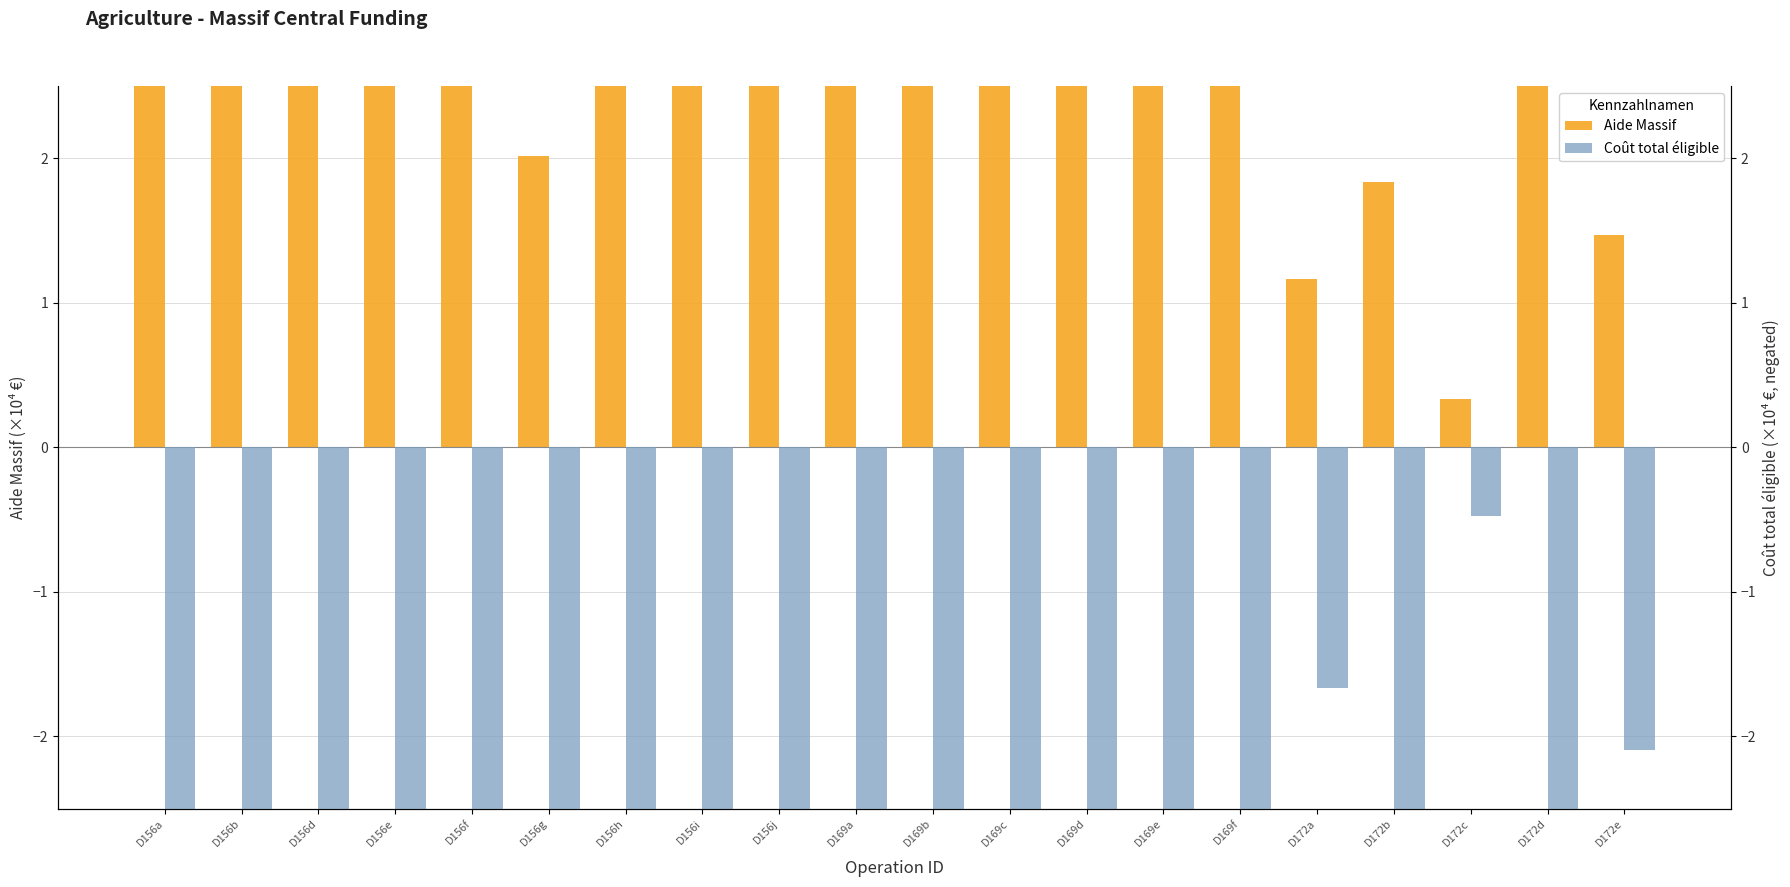

The Coût total éligible series shows -4.2 at D169c. True or false?

False